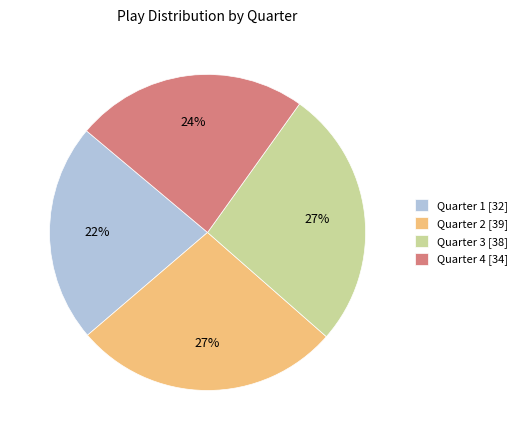

Do Quarter 1 [32] and Quarter 4 [34] together represent more than half of the pie?

No